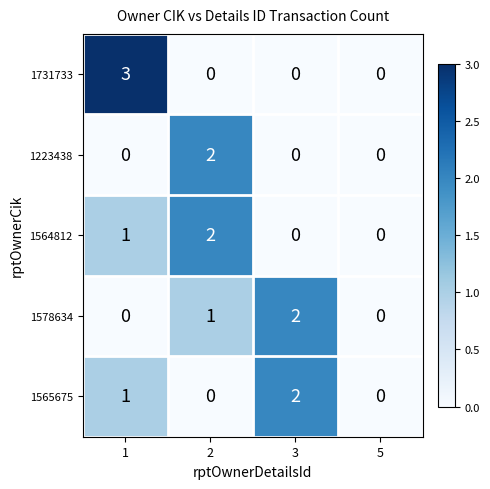

How many 1578634 values are between 0 and 2?

4